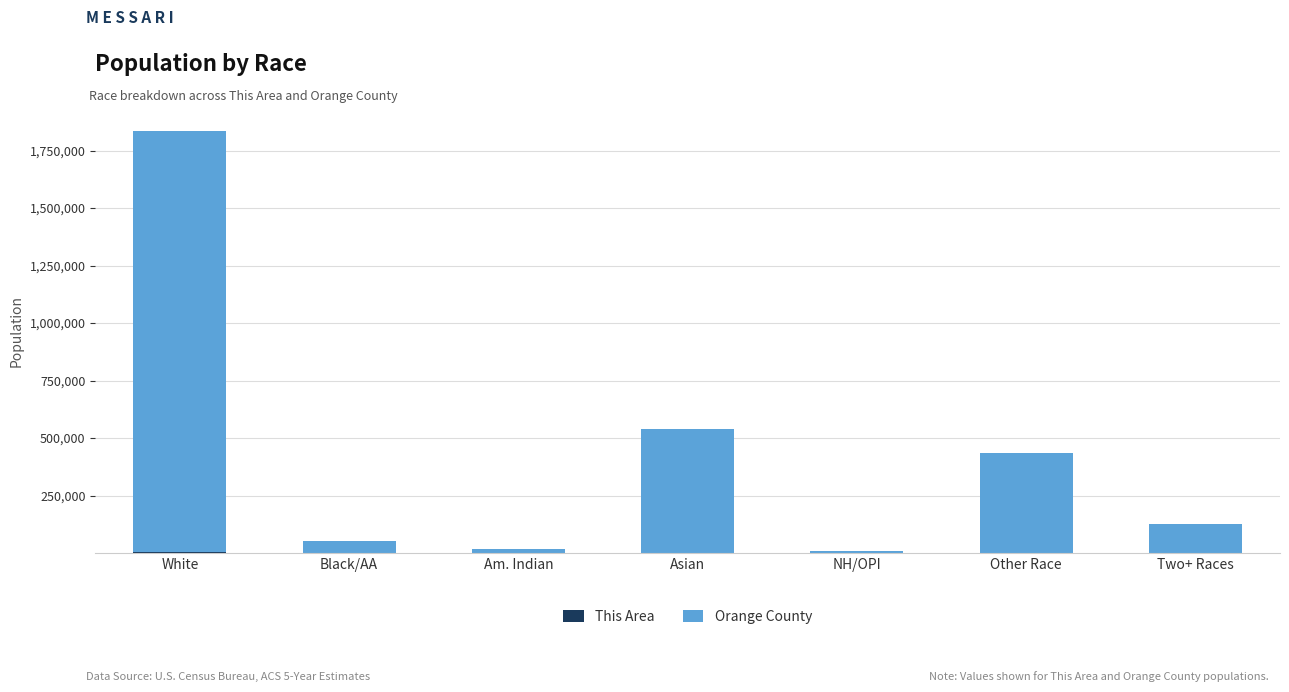

At which category is the sum across all series the highest?

White